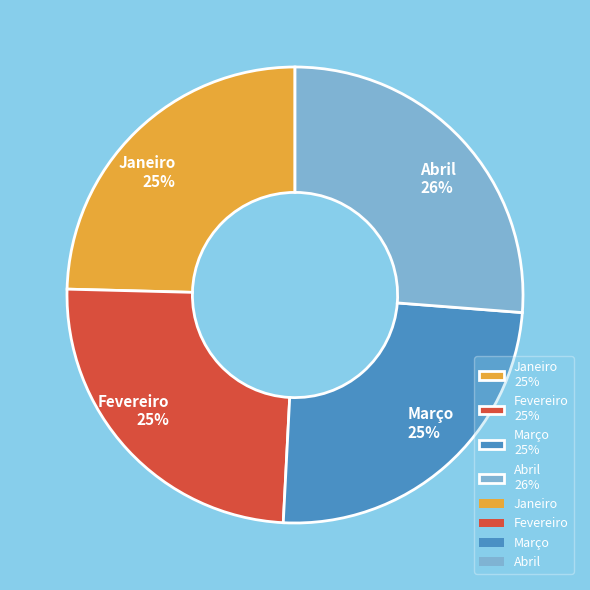

Approximately how many times larger is the value at Fevereiro 25% compared to Março 25%?

1.0